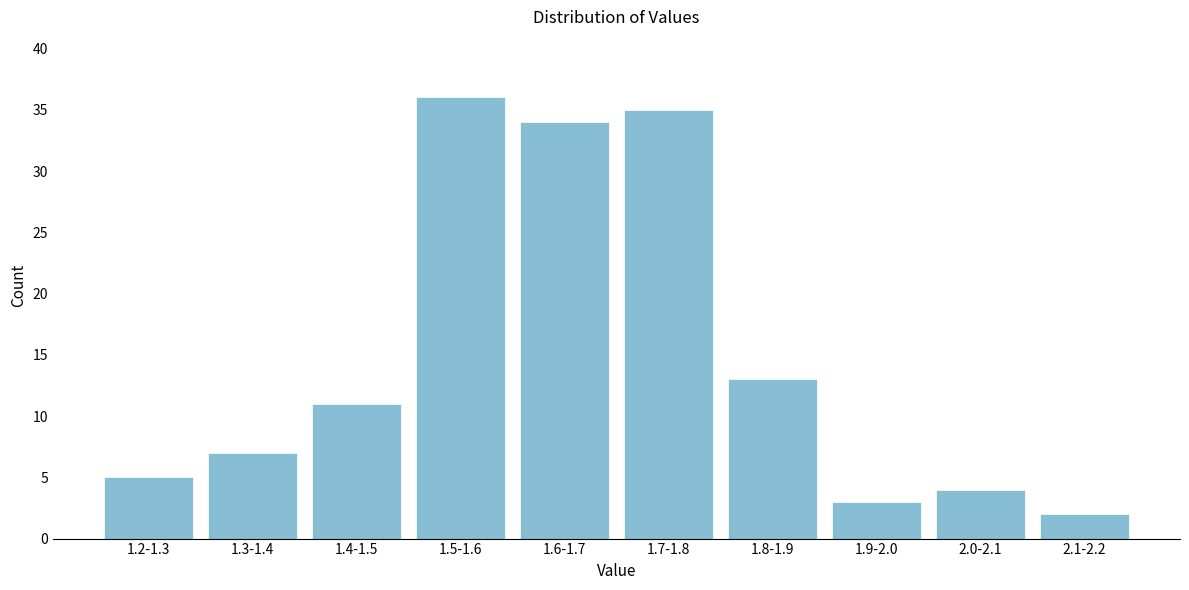

Reading right to left, what are all the values shown in this chart?

2	4	3	13	35	34	36	11	7	5